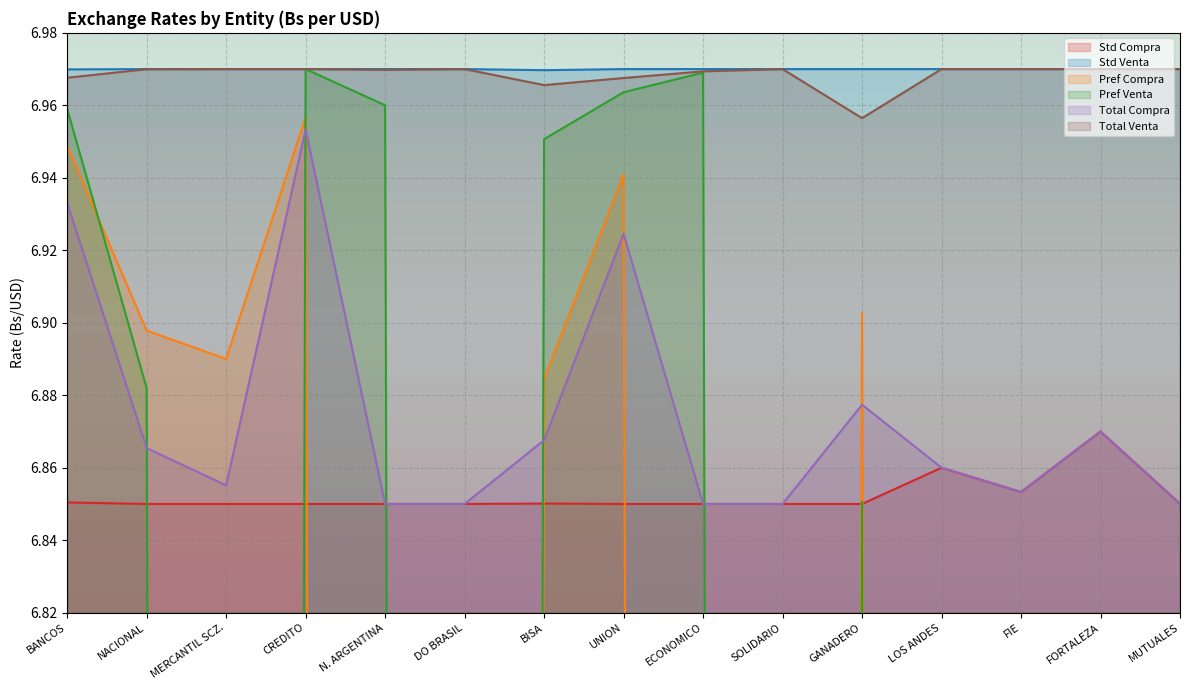

What is the total value across all series at FIE?

27.6